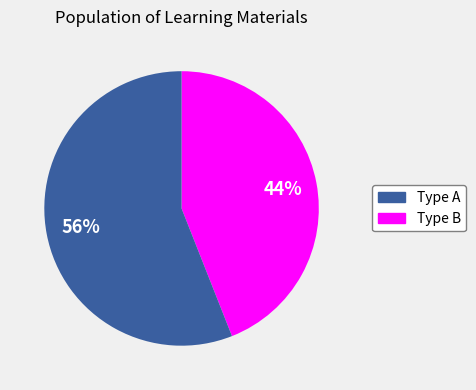

Does any single category account for the majority?

Yes